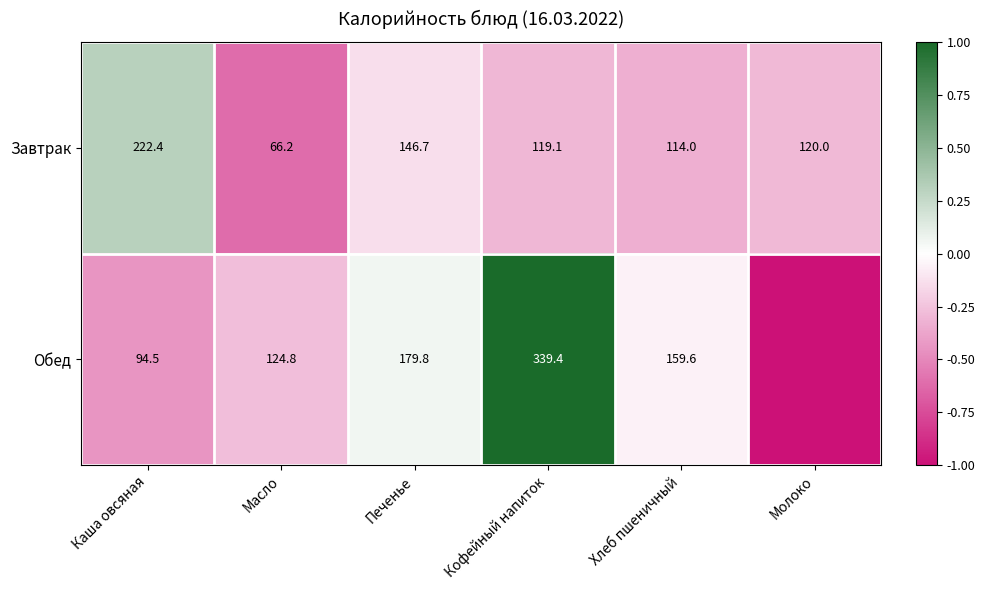

How many data points does each series have?

6